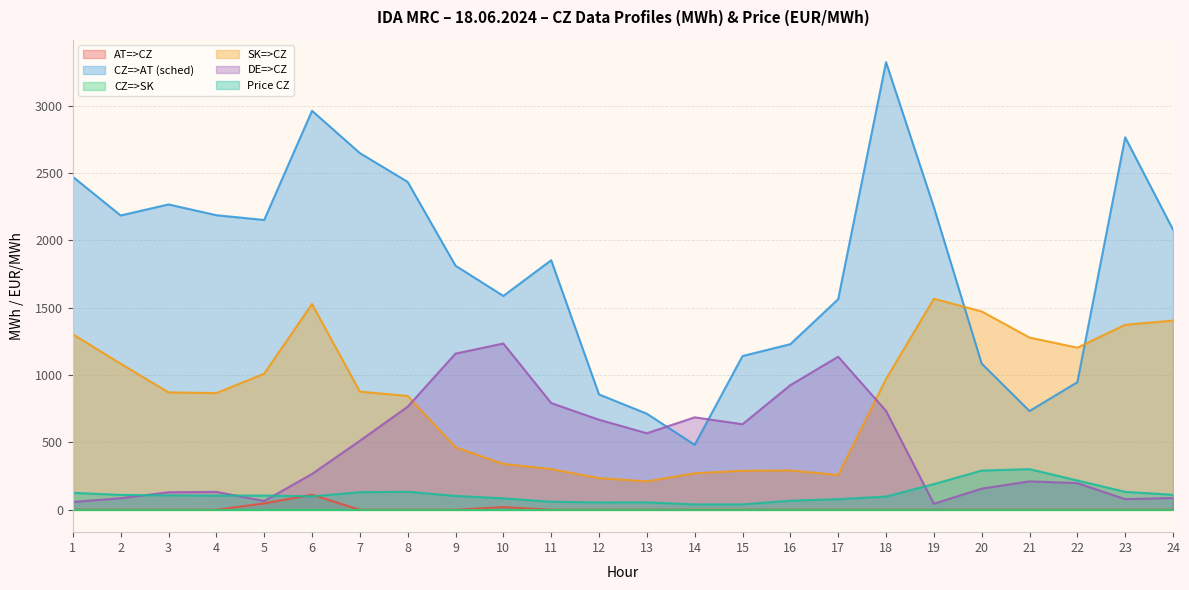

What is the sum of the CZ=>AT (sched) values at 17 and 24?

3642.0